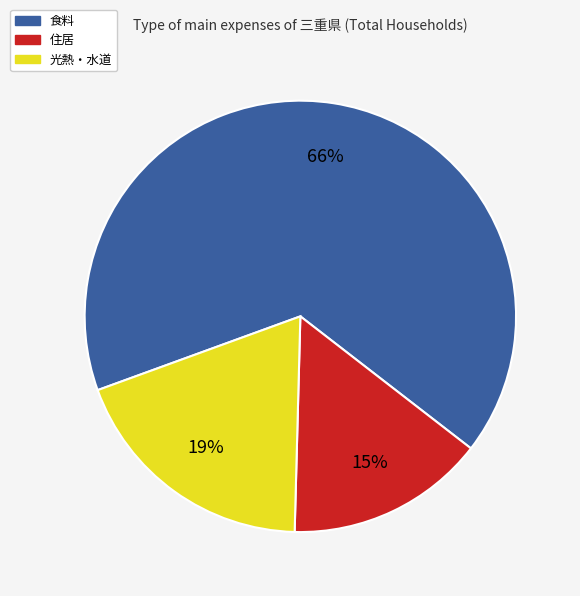

How many segments does this pie chart have?

3